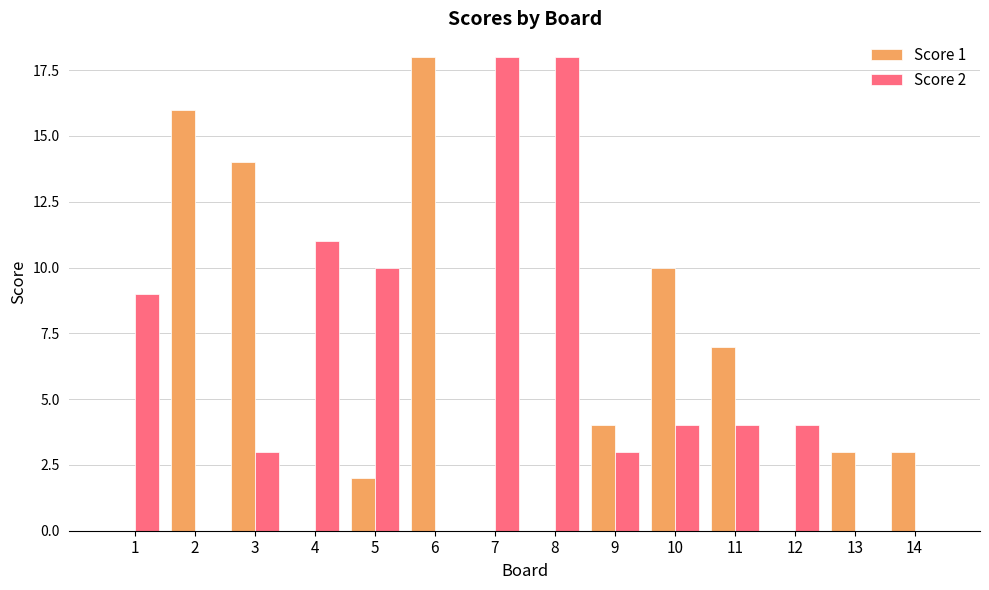

Is it true that Score 2 equals 9 at 14?

False